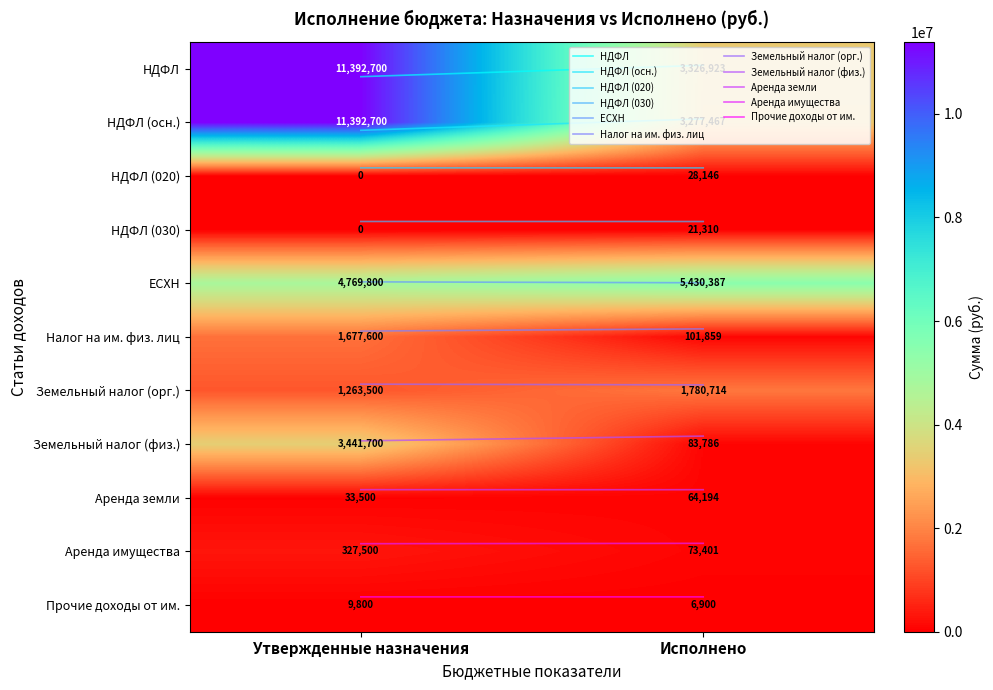

Is it true that ЕСХН equals 7190832 at Исполнено?

False